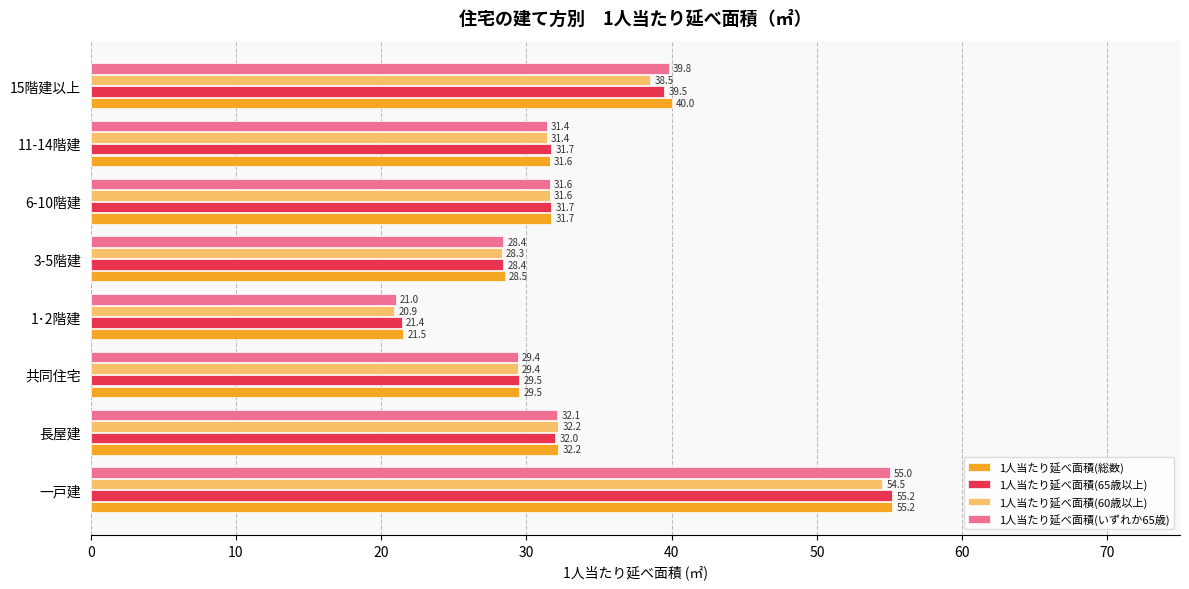

True or false: 1人当たり延べ面積(65歳以上) has a value of 56.5 at 6-10階建.

False